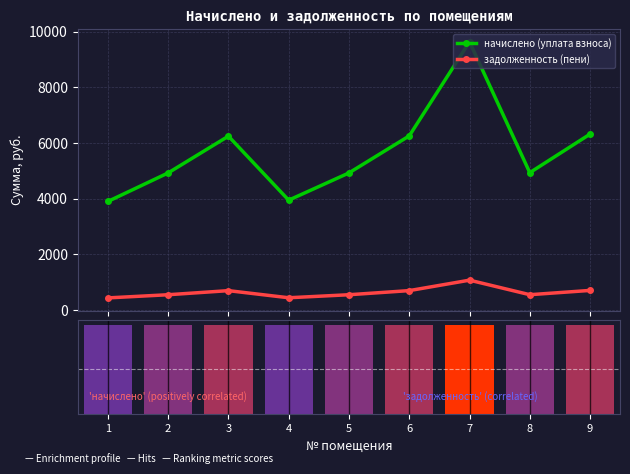

What is the difference between the maximum and minimum values in the начислено (уплата взноса) series?

5734.4